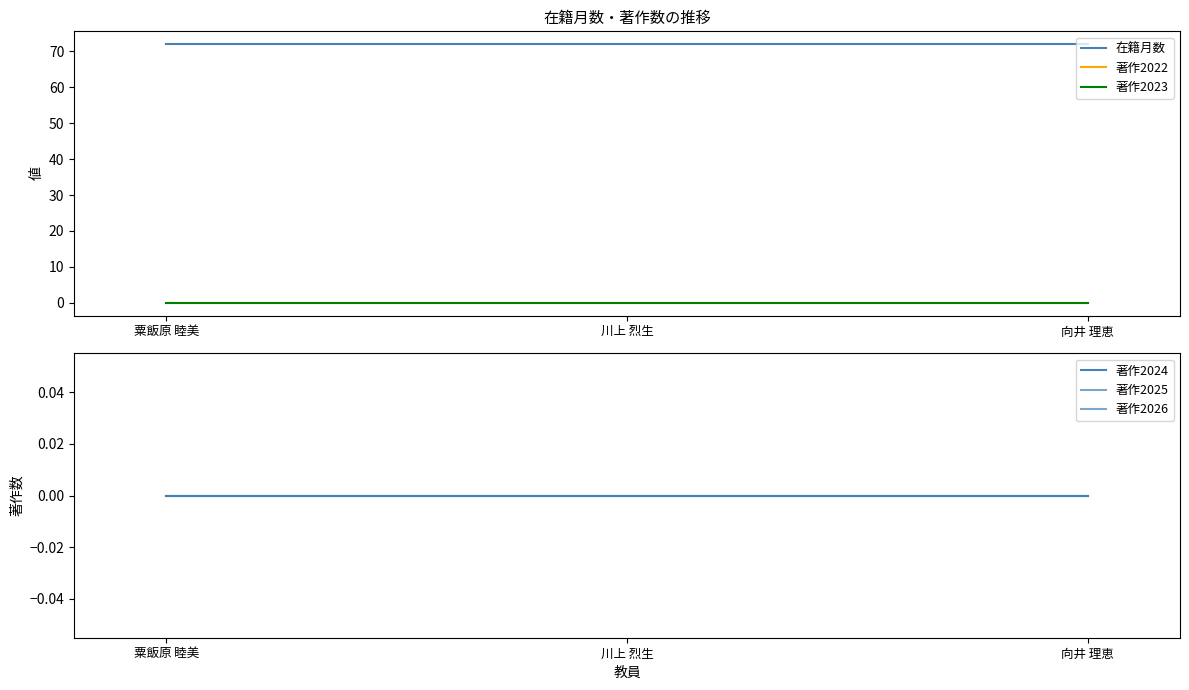

What position from the left is 川上 烈生?

2